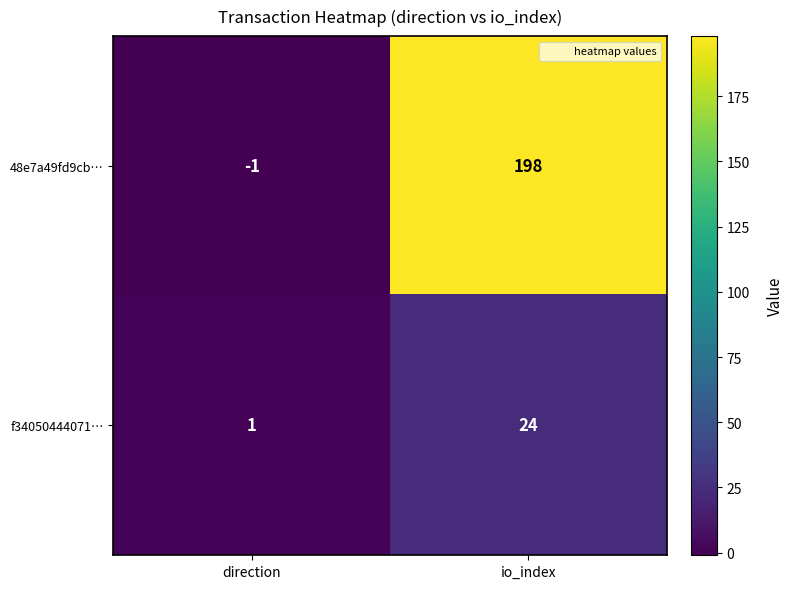

List the series in order of their peak value, lowest first.

f34050444071…, 48e7a49fd9cb…